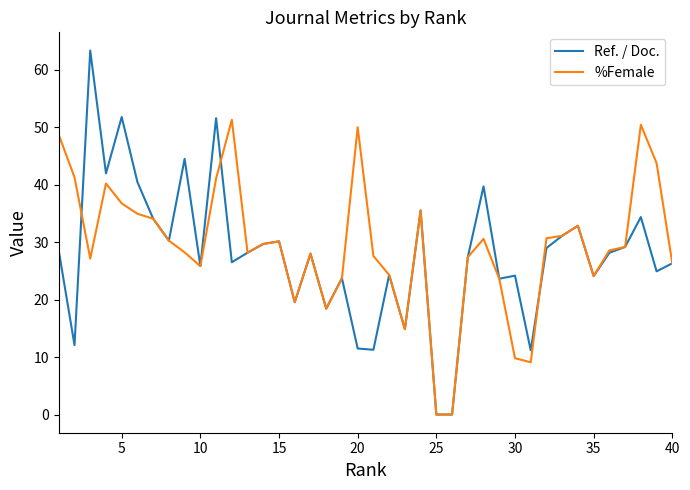

List the series in order of their peak value, lowest first.

%Female, Ref. / Doc.